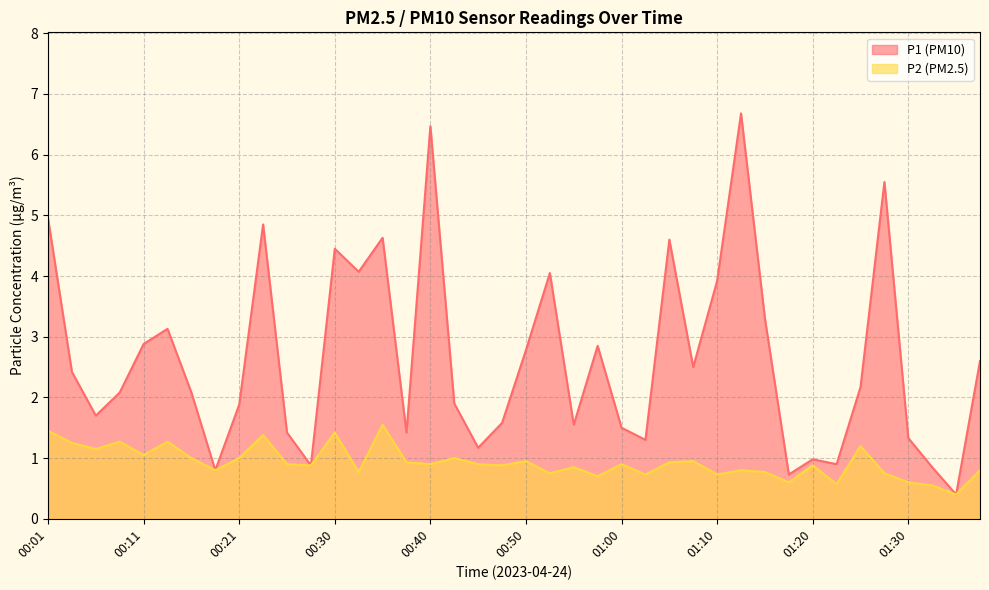

Between 00:55 and 00:58, which is larger?

00:58